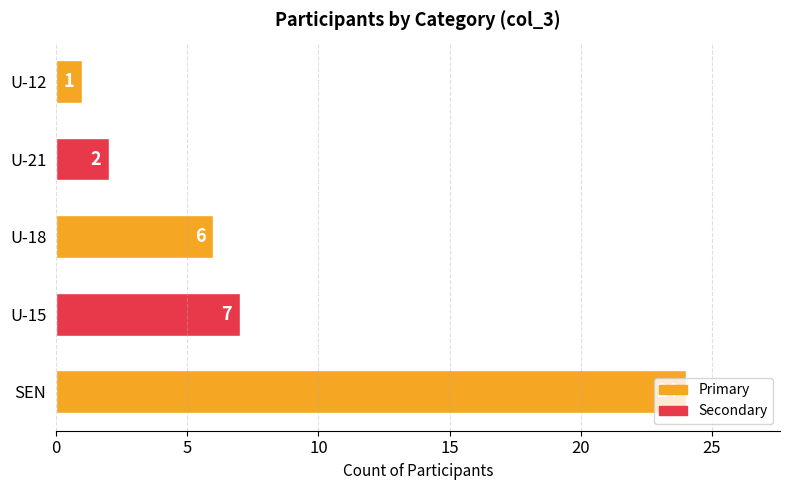

Is it true that the value at U-15 is 7?

True